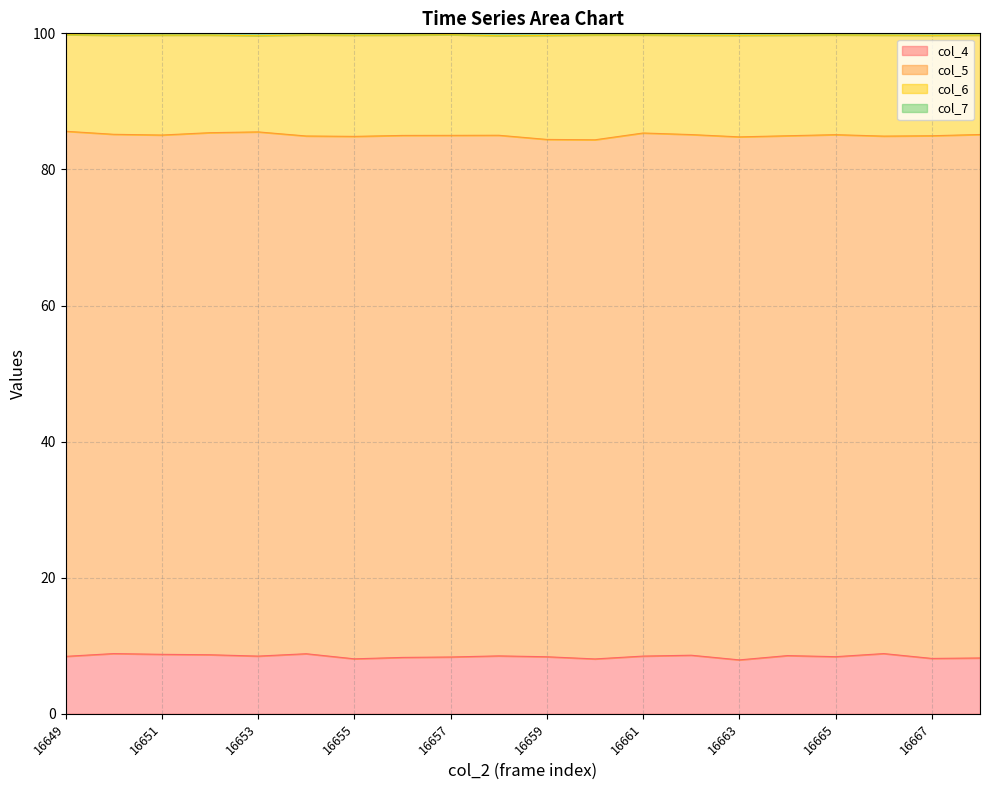

What is the maximum value for col_4?

8.8